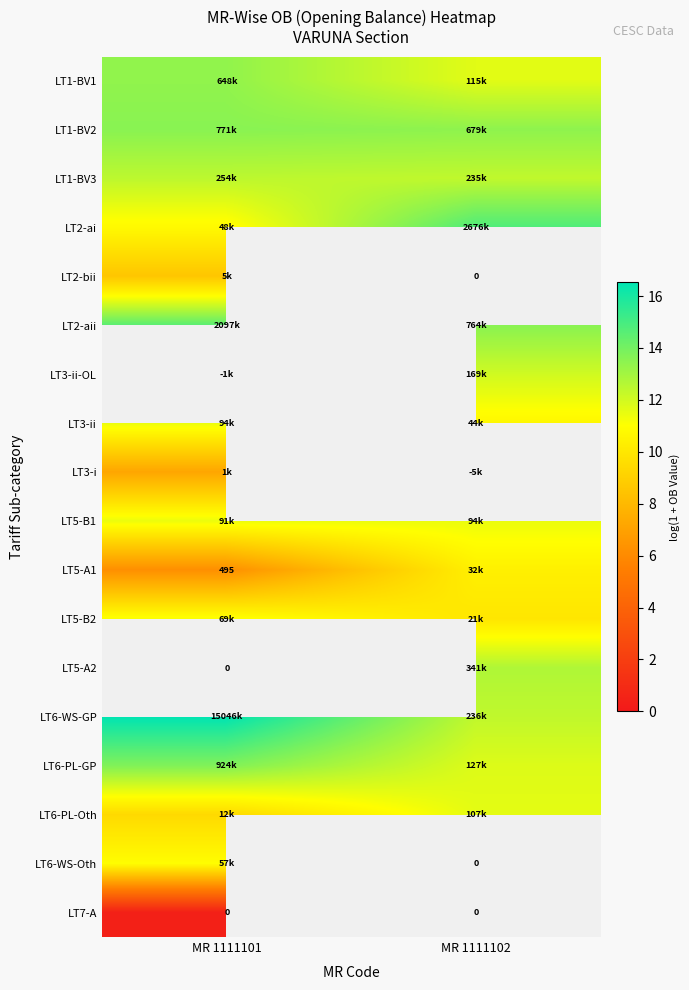

What is the difference between the highest and lowest values at MR 1111102?

4.8